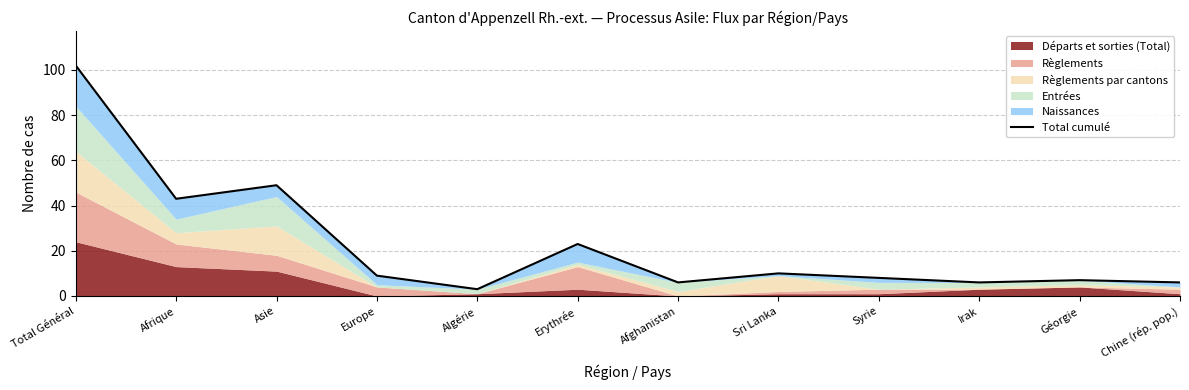

How many interior local valleys (lower than both neighbors) does the data have?

4